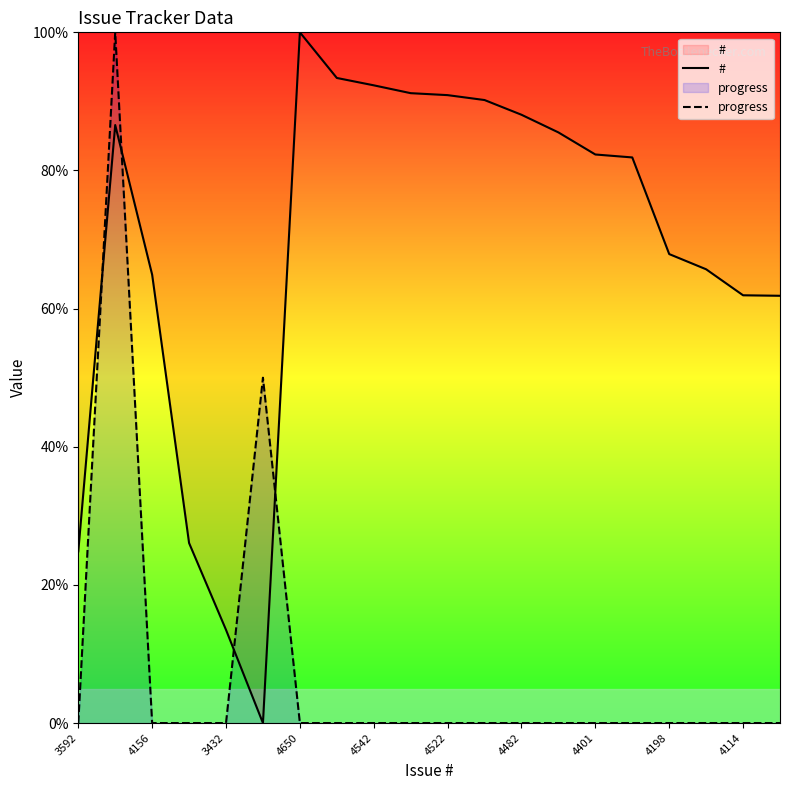

Which category has the highest value in the # series?

4650